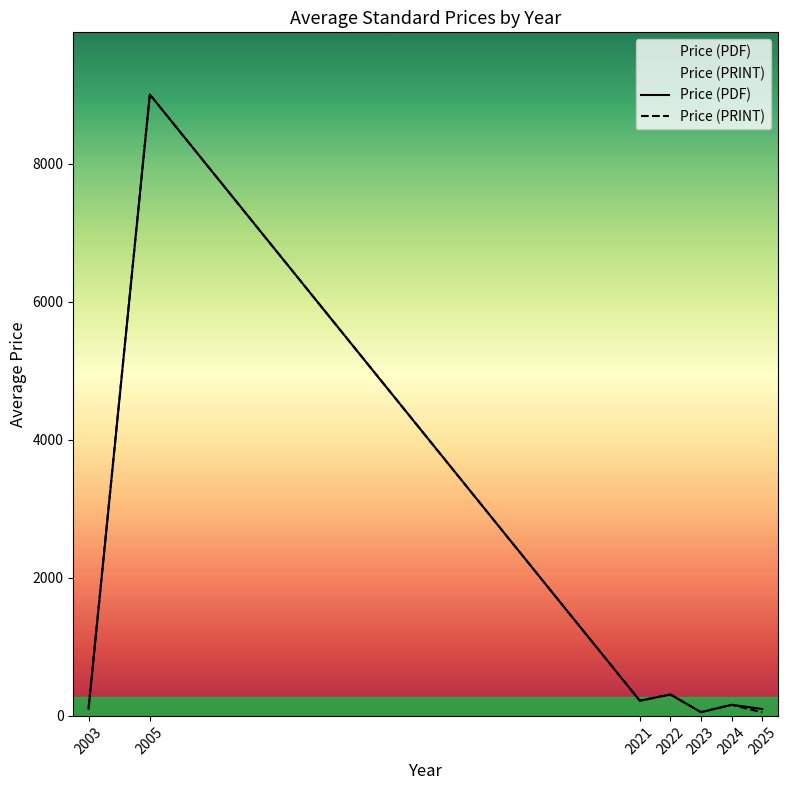

How many interior local valleys does the Price (PDF) series have?

2